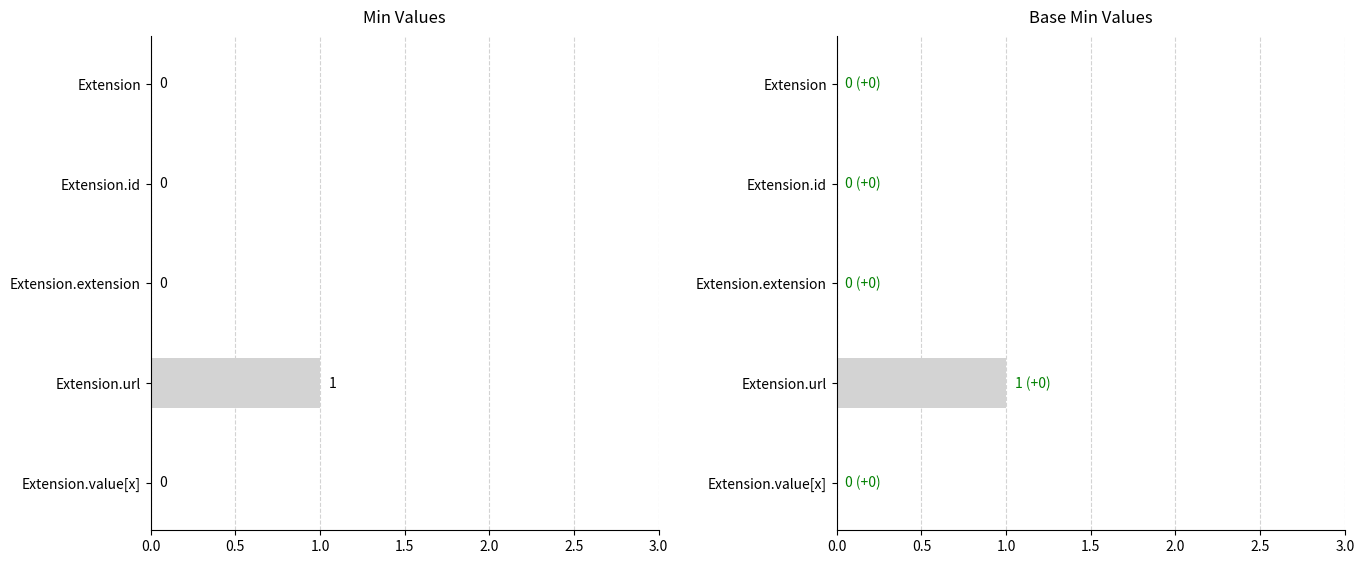

How many Base Min values are between 0 and 1?

5